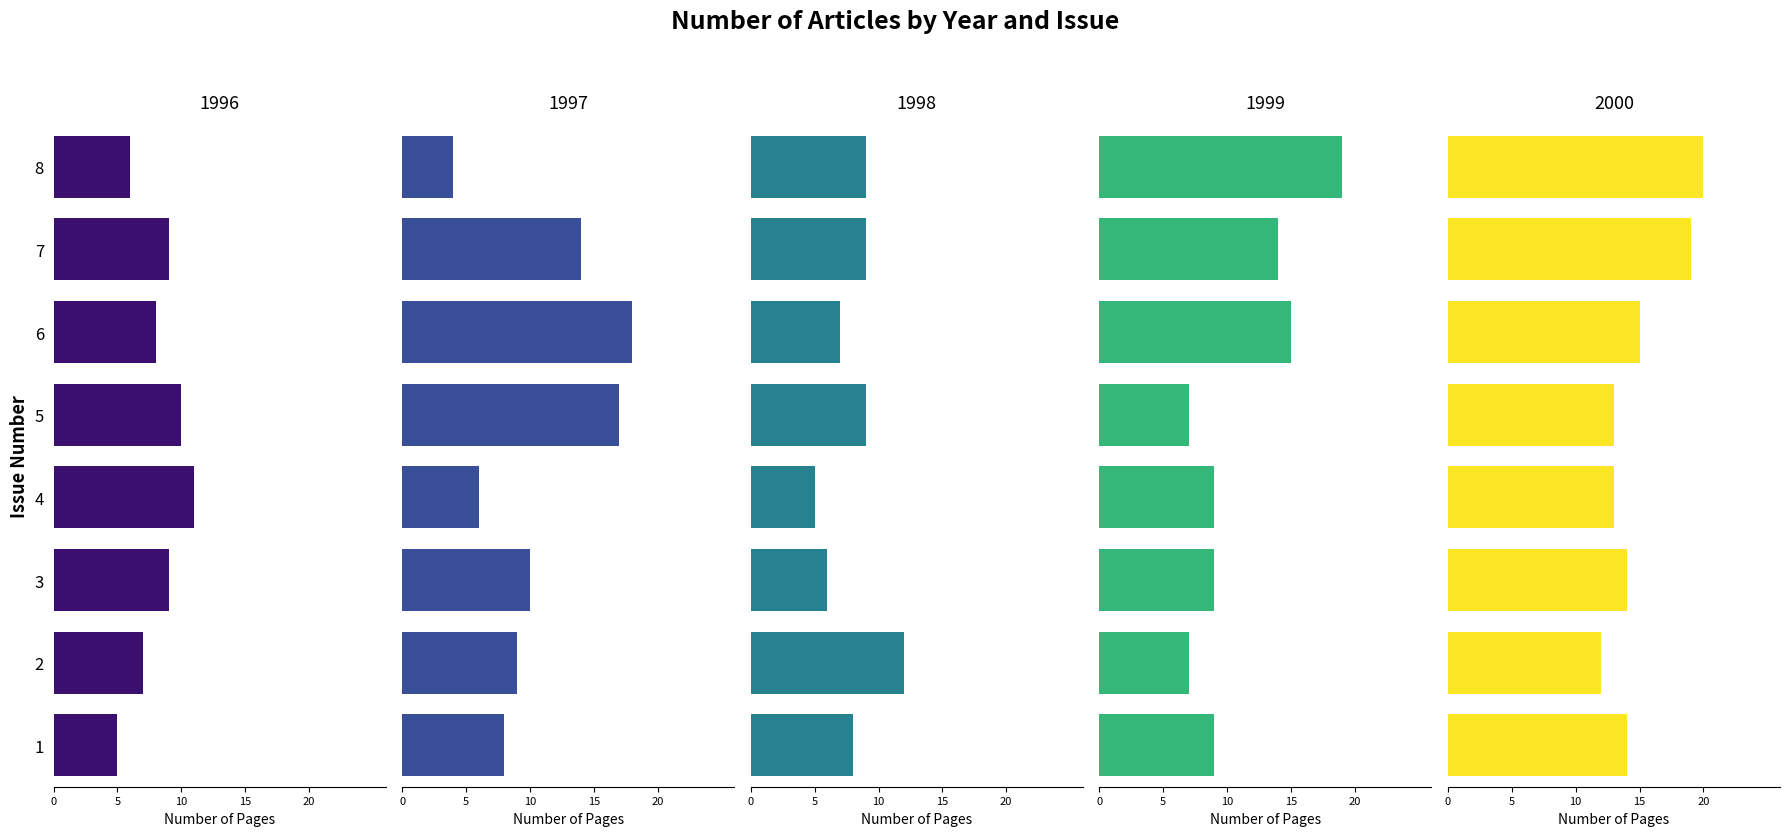

Is the value of 1998 at 3 greater than the value of 1996 at 7?

No